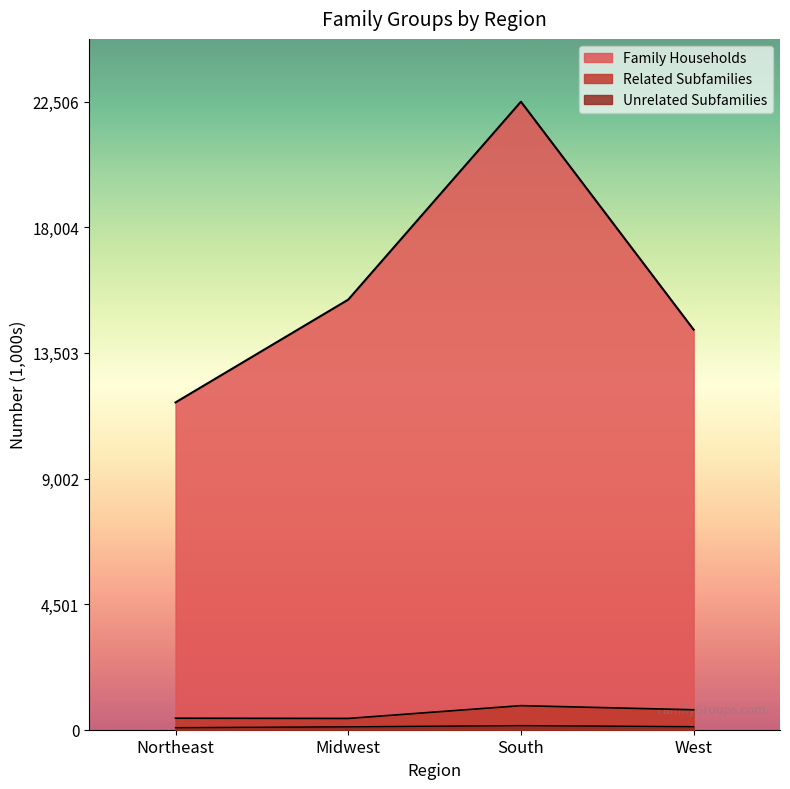

At which label does Unrelated Subfamilies first exceed 110?

South